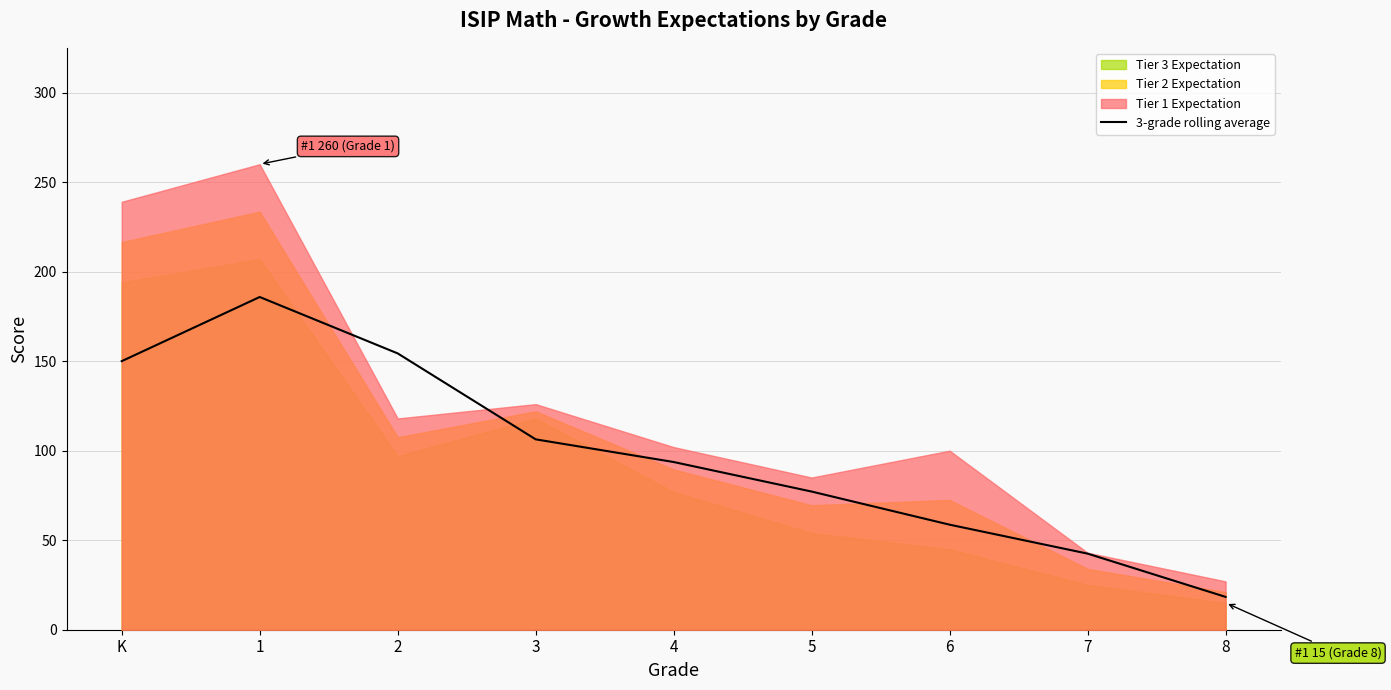

What is the difference between the maximum and minimum values?

167.5